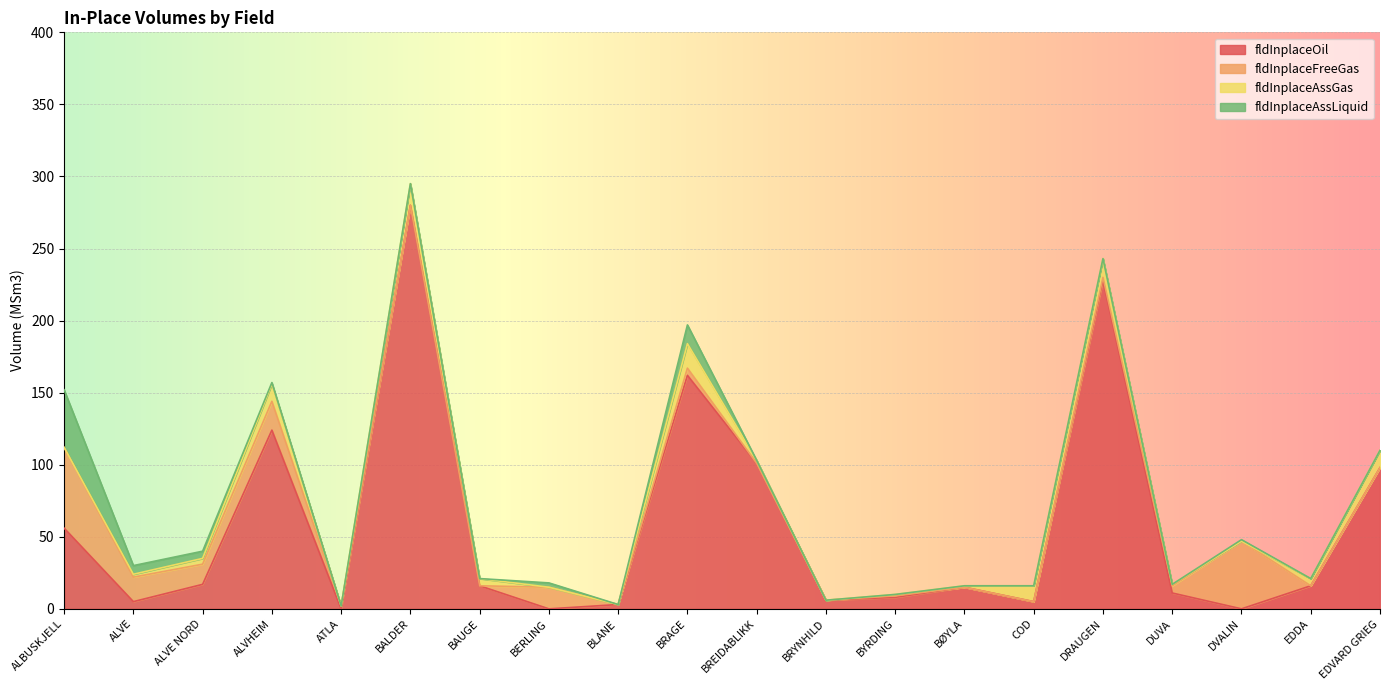

Which has a higher value, DRAUGEN or BLANE?

DRAUGEN